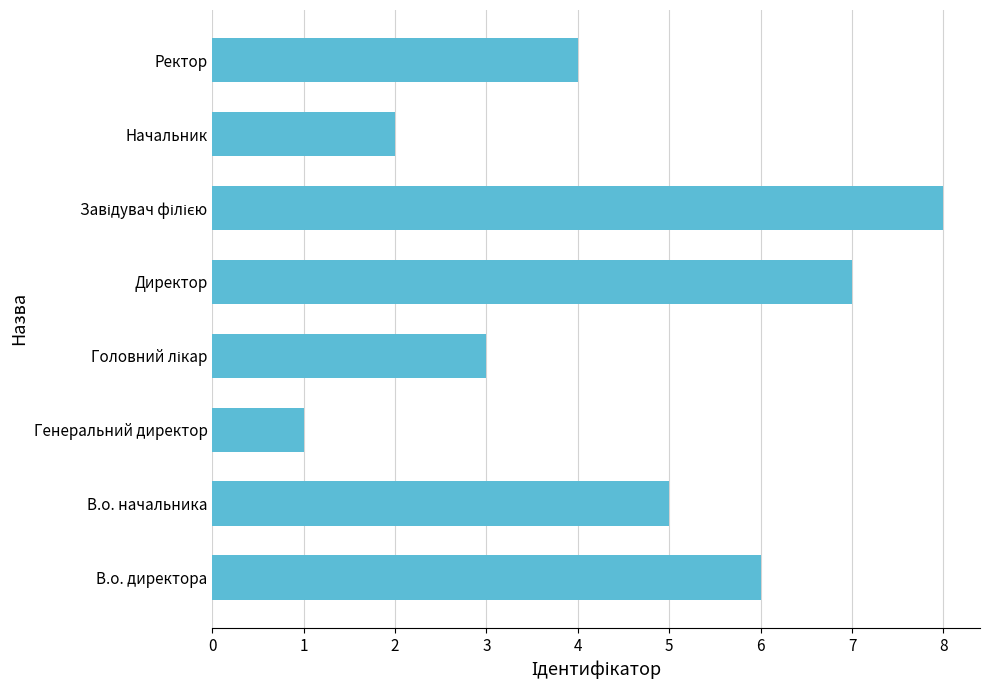

Does the chart contain stacked bars?

No